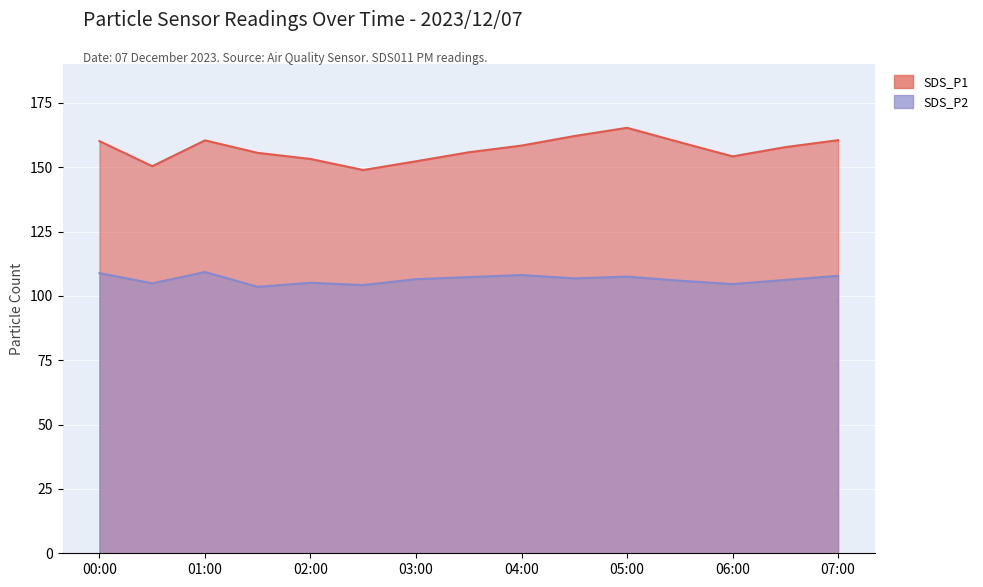

The value of SDS_P2 at 01:00 is 109.3. True or false?

True